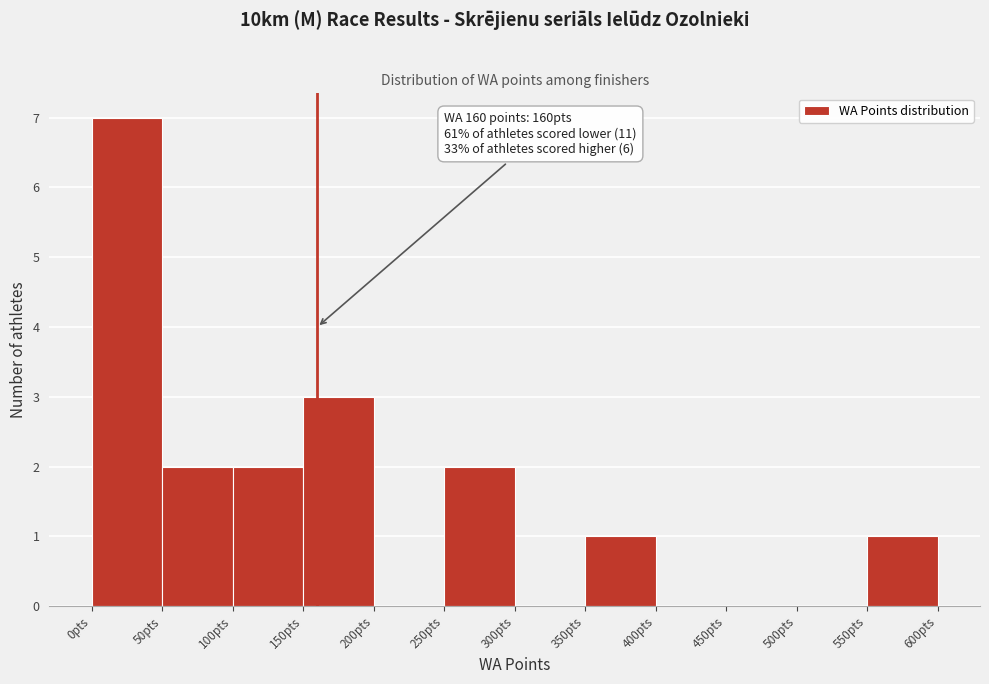

Which range on the x-axis has the tallest bar?

0 to 50